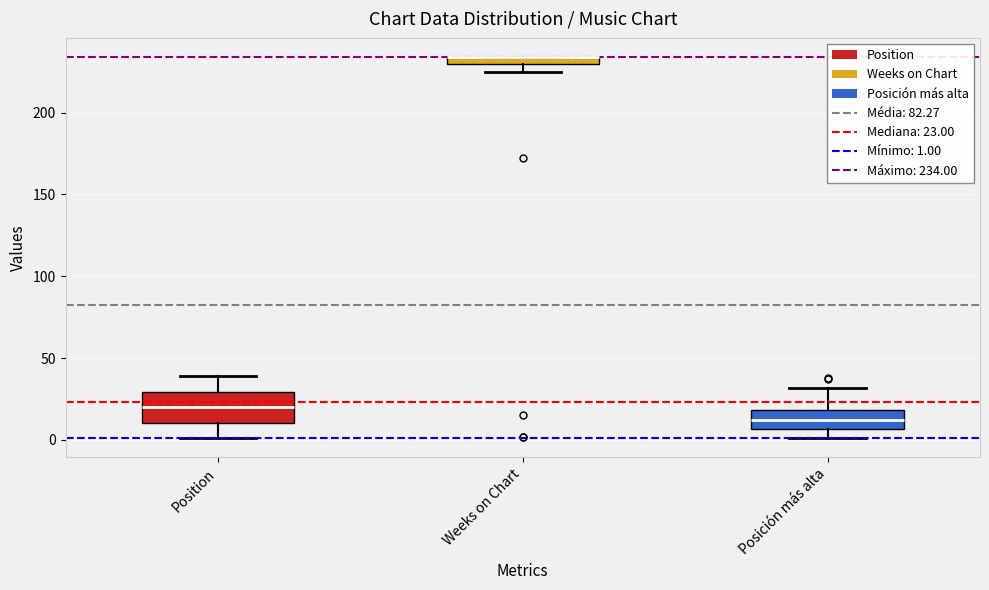

Comparing the boxes themselves (not the whiskers), which one is the tallest?

Position